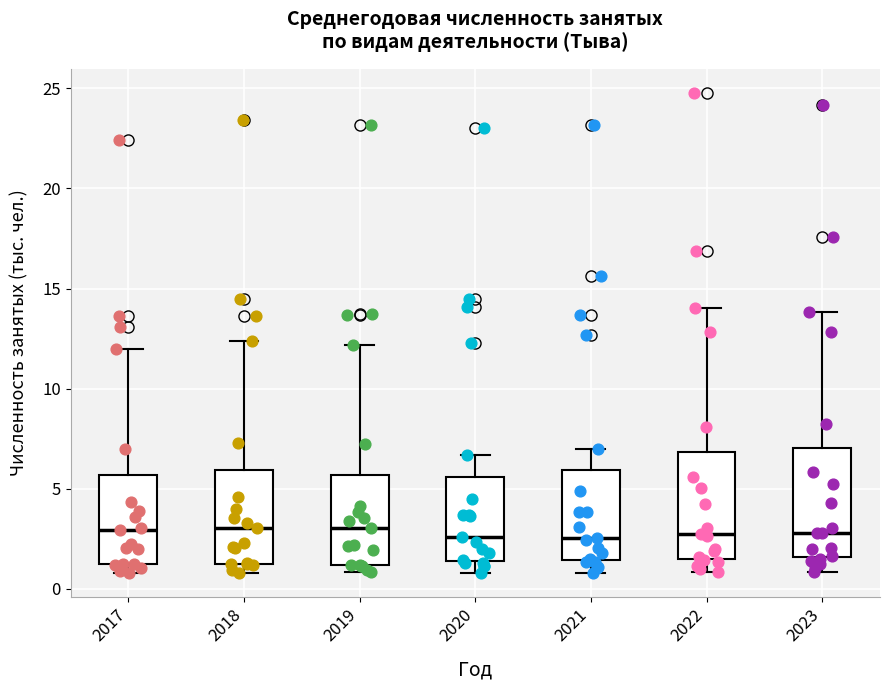

Reading left to right, transcribe this box plot: for each box, give where its median line is, the range the box spans, and where its two whiskers end, as read against the y-axis. The values are not printed on the chart, so give them approximately, as read against the axis.

2017: median 3.0, box 1.0 to 5.5, whiskers 1.0 (just below the box's lower edge) to 12.0
2018: median 3.0, box 1.5 to 6.0, whiskers 1.0 to 12.5
2019: median 3.0, box 1.0 to 5.5, whiskers 1.0 (just below the box's lower edge) to 12.0
2020: median 2.5, box 1.5 to 5.5, whiskers 1.0 to 6.5
2021: median 2.5, box 1.5 to 6.0, whiskers 1.0 to 7.0
2022: median 3.0, box 1.5 to 7.0, whiskers 1.0 to 14.0
2023: median 3.0, box 1.5 to 7.0, whiskers 1.0 to 14.0